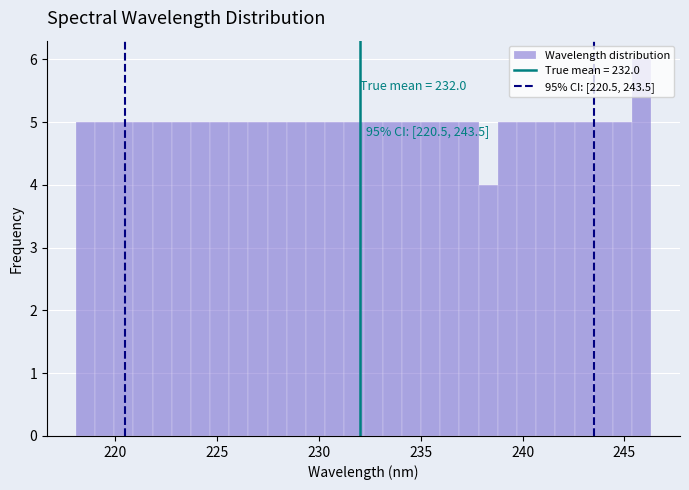

Read against the x-axis, roughly where is the centre of the tallest bar?

246.0